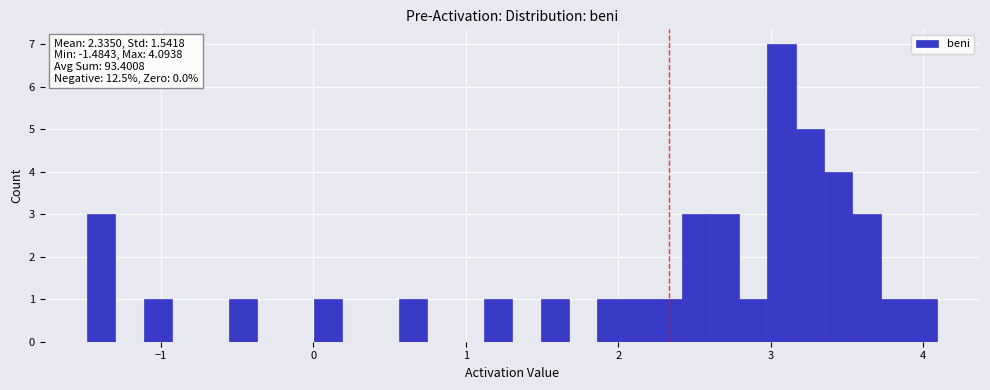

Around what value on the x-axis is the tallest bar? Give the approximate position of its centre, as read against the axis.

3.1